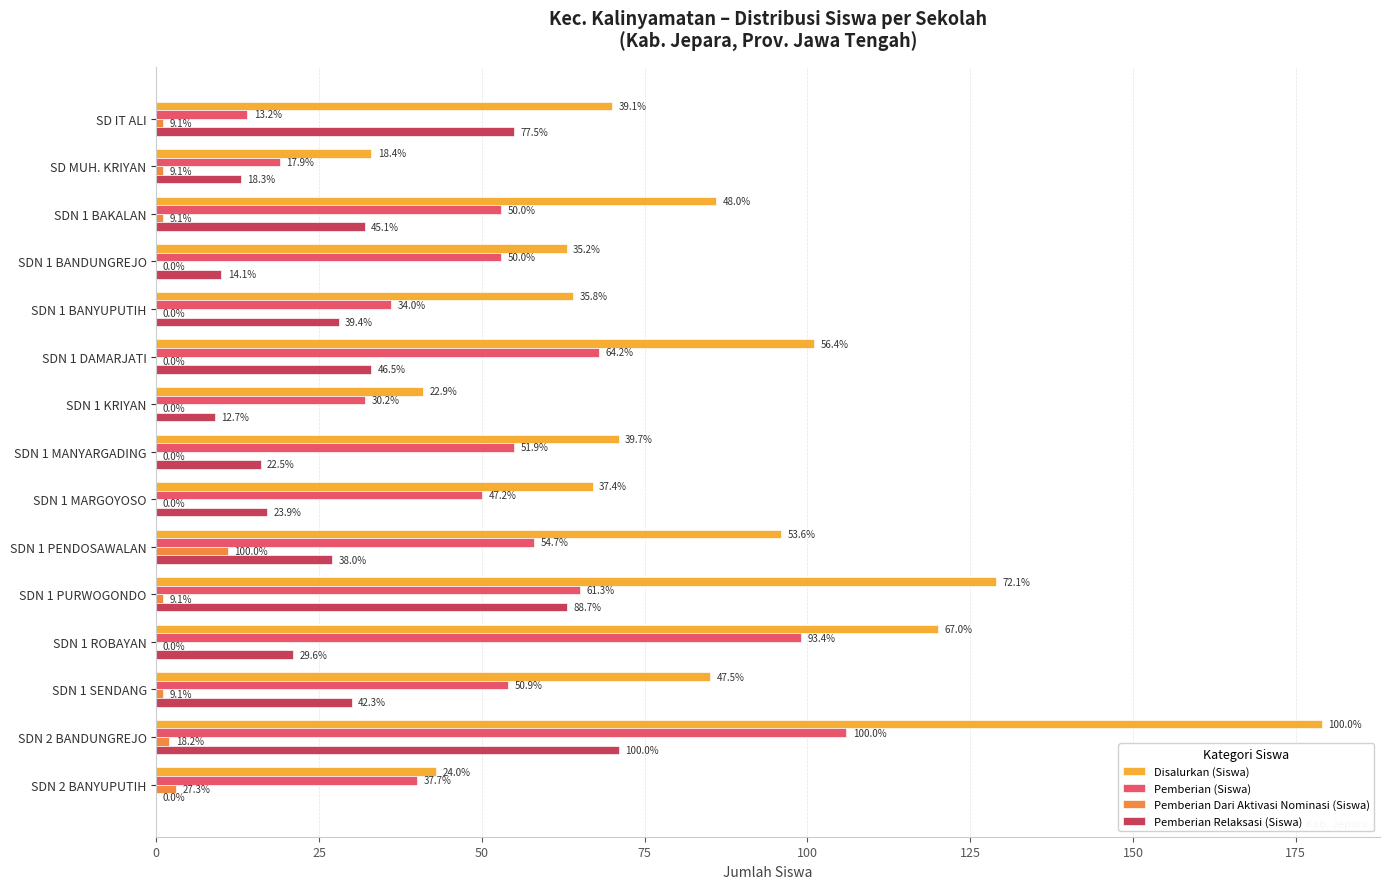

What are all the series names shown in the legend?

Disalurkan (Siswa), Pemberian (Siswa), Pemberian Dari Aktivasi Nominasi (Siswa), Pemberian Relaksasi (Siswa)